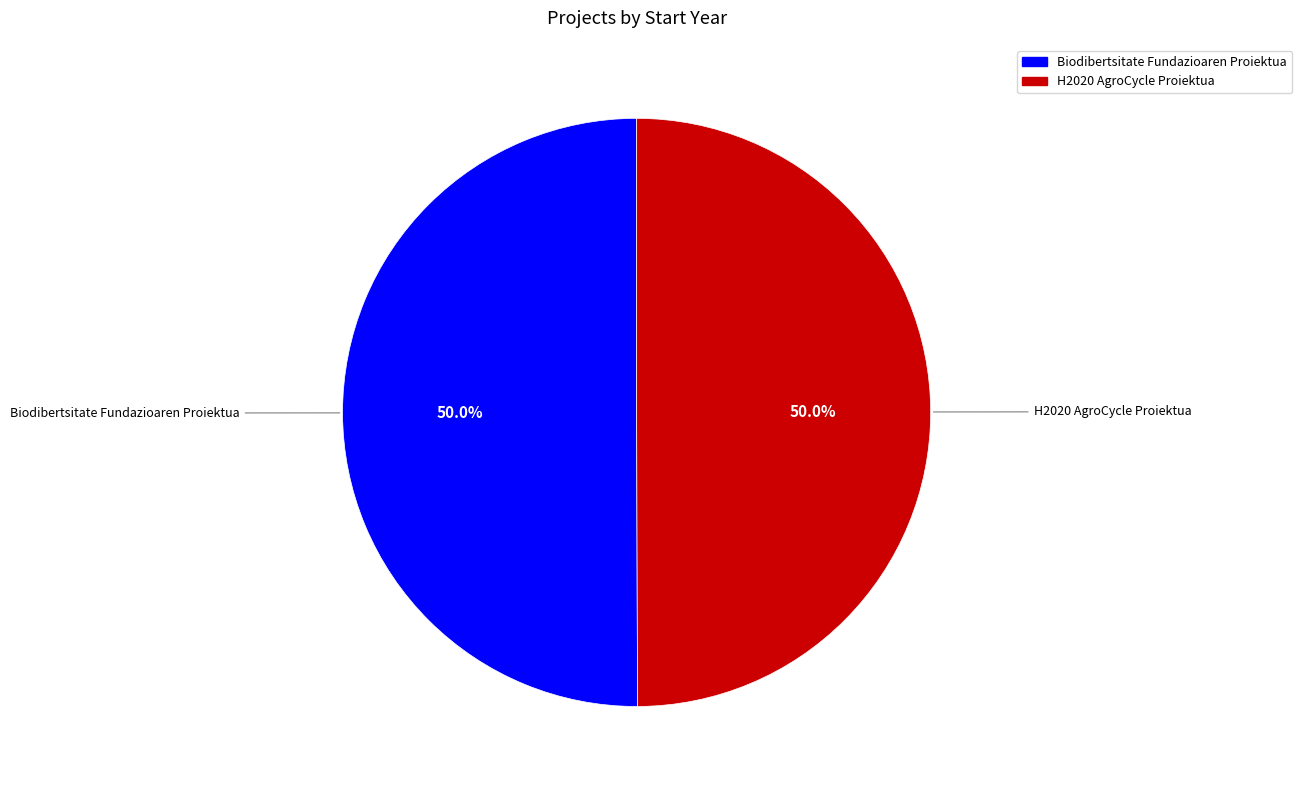

What percentage is NOT represented by Biodibertsitate Fundazioaren Proiektua?

50.0%